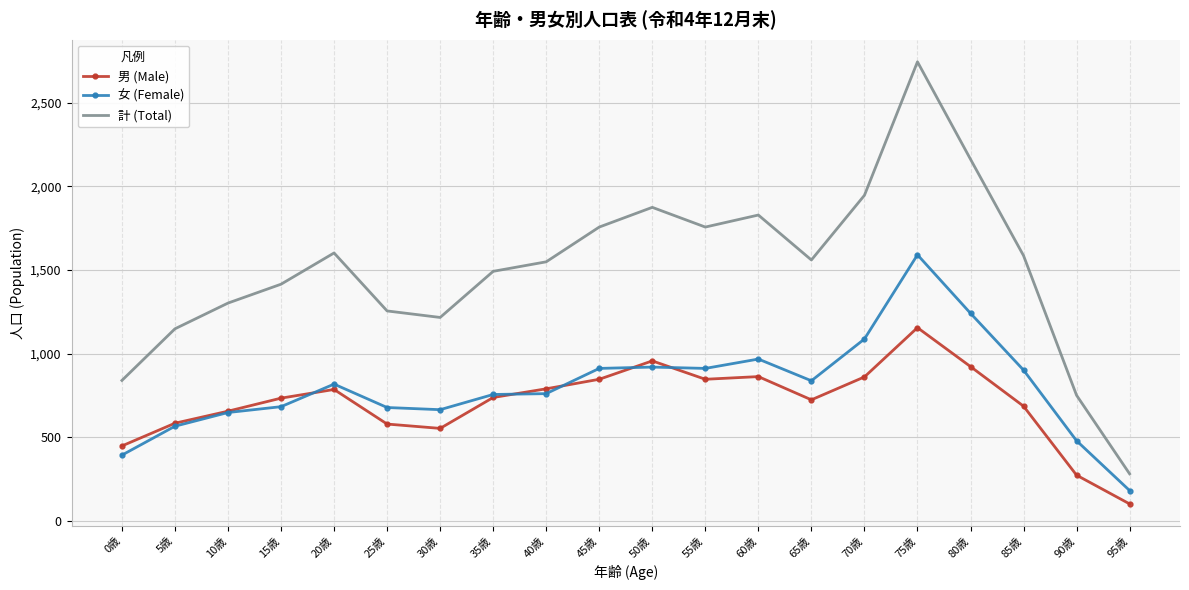

True or false: 男 (Male) has more than 1 points higher than both neighbors.

True